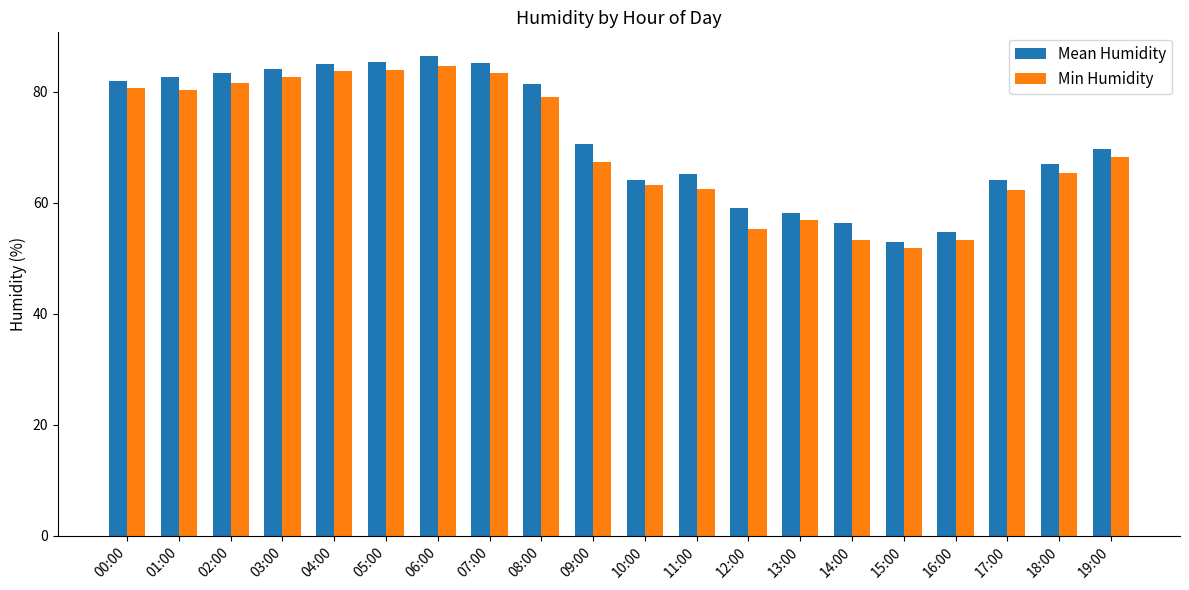

At which label does Mean Humidity first exceed 70?

00:00